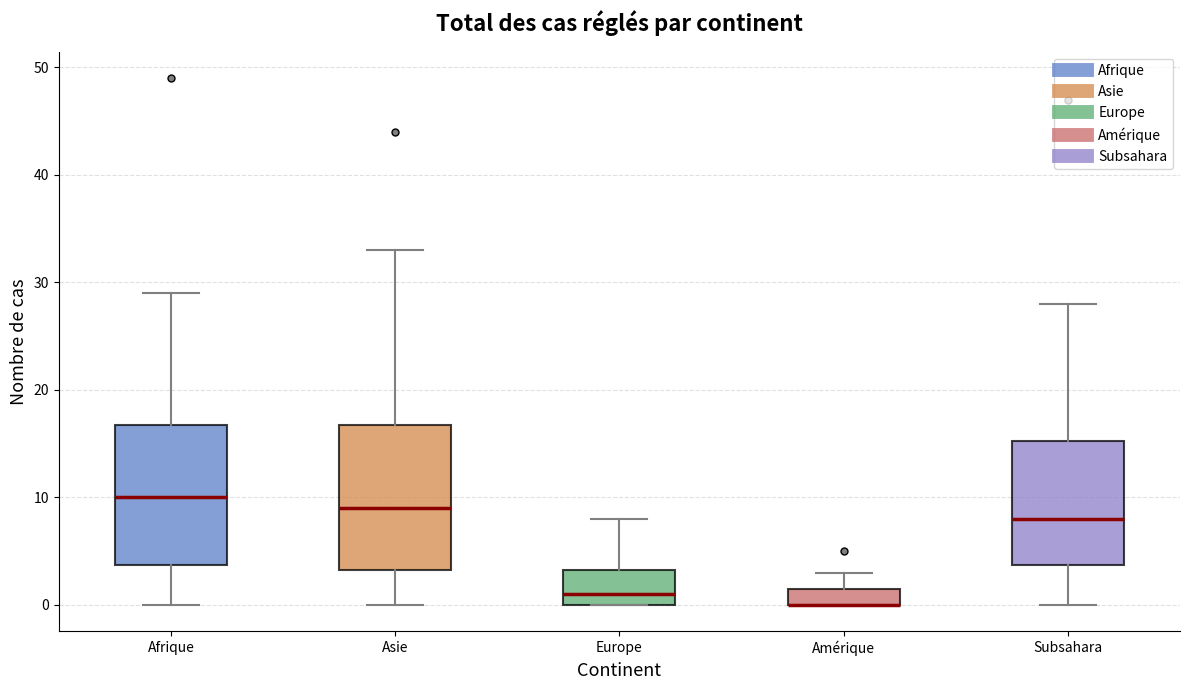

Reading left to right, transcribe this box plot: for each box, give where its median line is, the range the box spans, and where its two whiskers end, as read against the y-axis. The values are not printed on the chart, so give them approximately, as read against the axis.

Afrique: median 10, box 4 to 17, whiskers 0 to 29
Asie: median 9, box 3 to 17, whiskers 0 to 33
Europe: median 1, box 0 to 3, whiskers 0 to 8
Amérique: median 0 (drawn on the box's lower edge), box 0 to 2, whiskers 0 to 3
Subsahara: median 8, box 4 to 15, whiskers 0 to 28